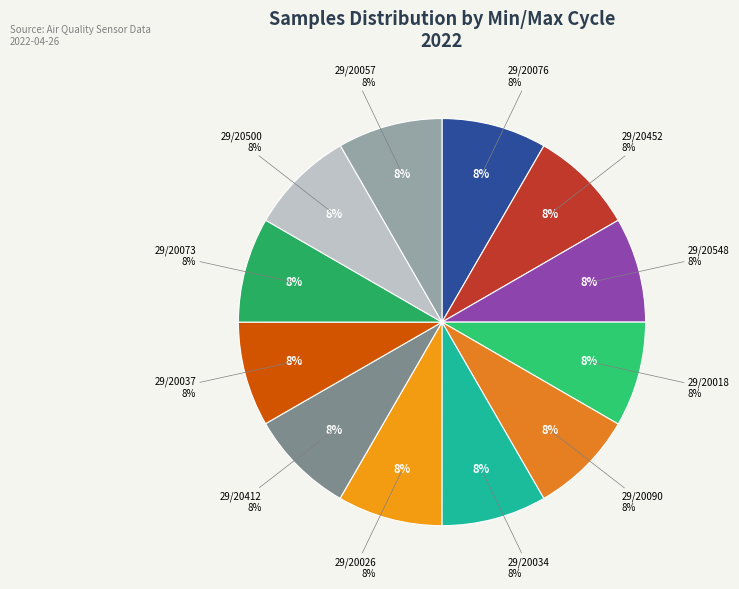

Rank the categories by value from highest to lowest.

29/20018, 29/20500, 29/20034, 29/20548, 29/20412, 29/20076, 29/20073, 29/20026, 29/20090, 29/20452, 29/20037, 29/20057